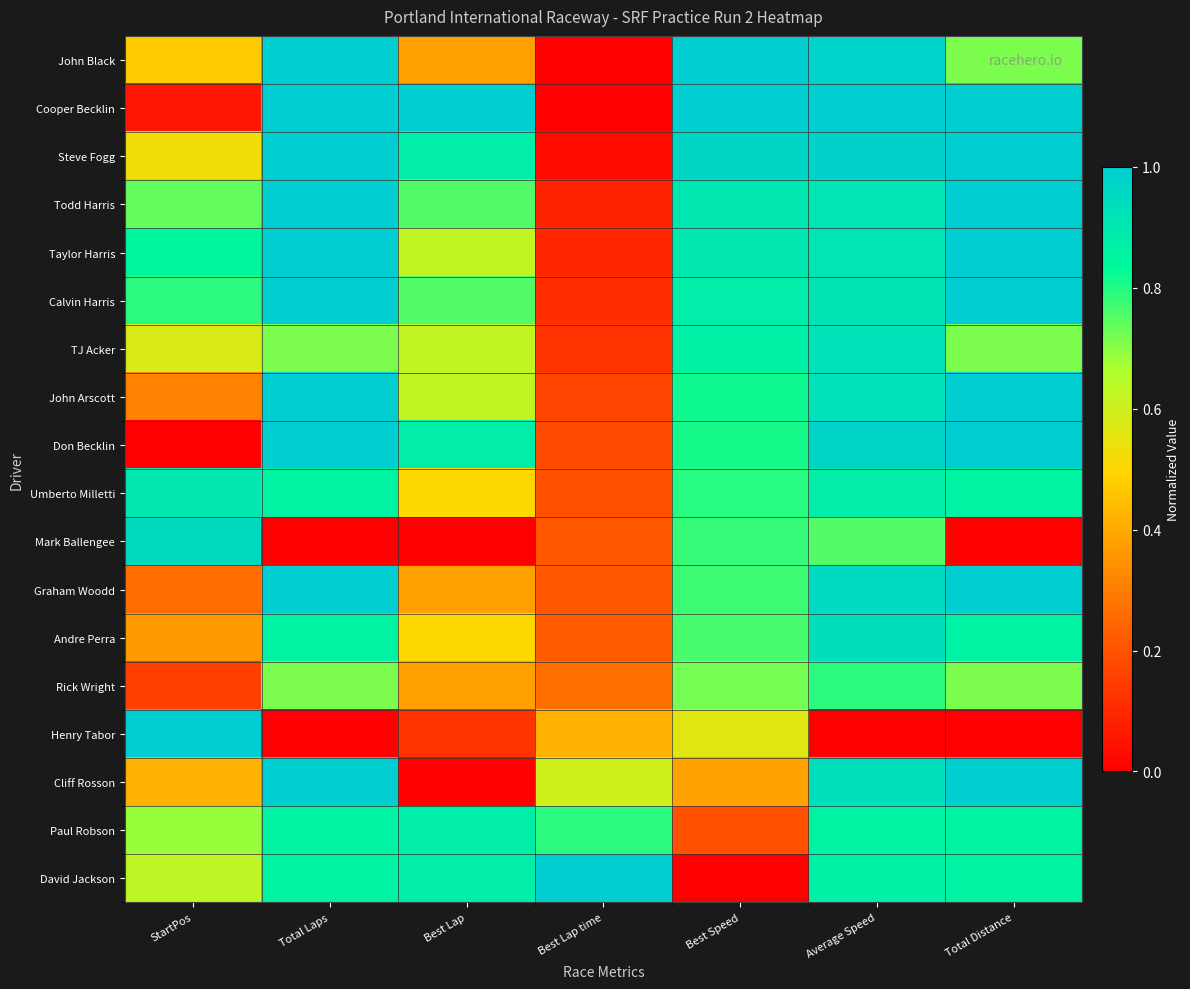

At which category does the chart reach its minimum across all series?

Best Lap time